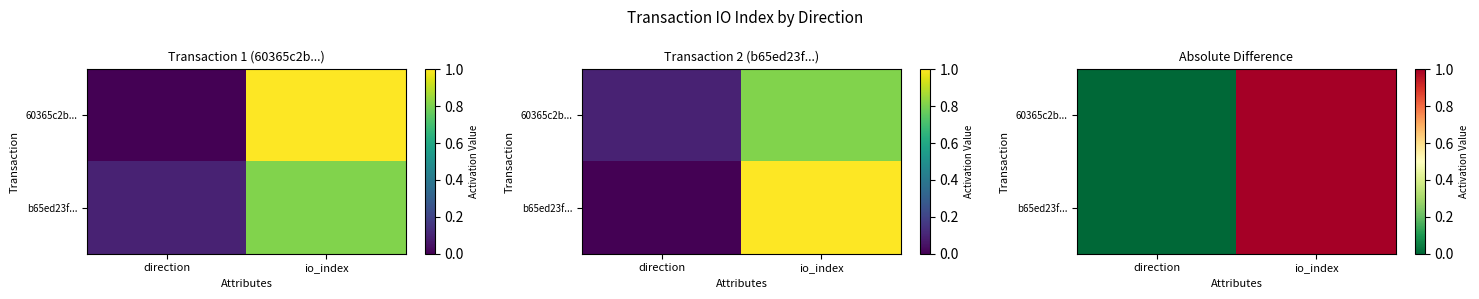

What is the difference between the maximum and minimum values in the b65ed23f... series?

1